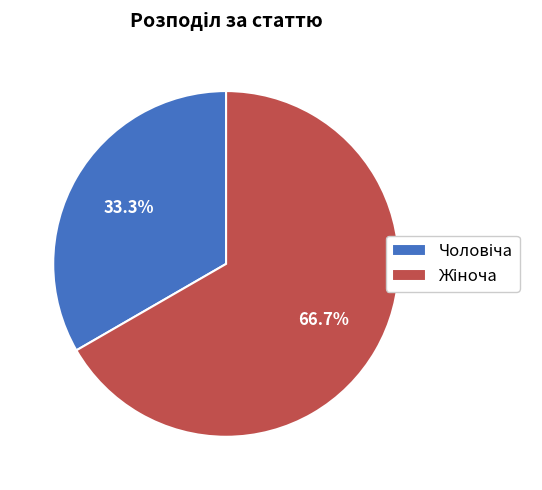

Is there a majority slice in this chart?

Yes